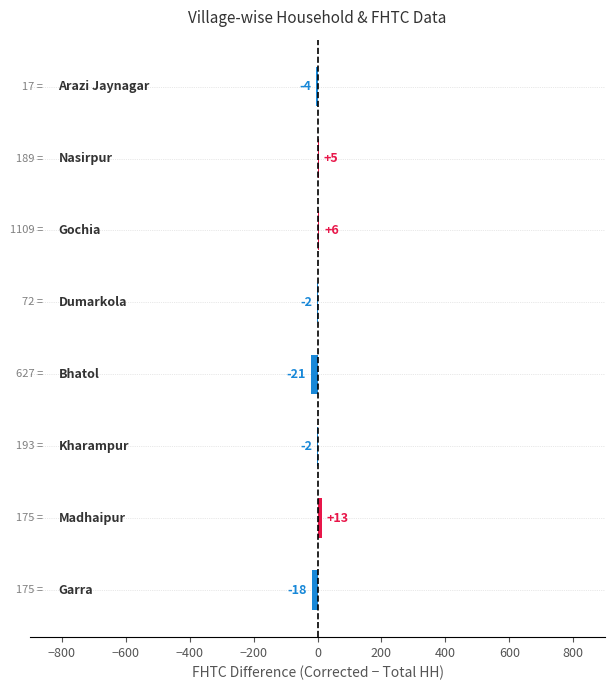

What is the maximum value shown in the chart?

13